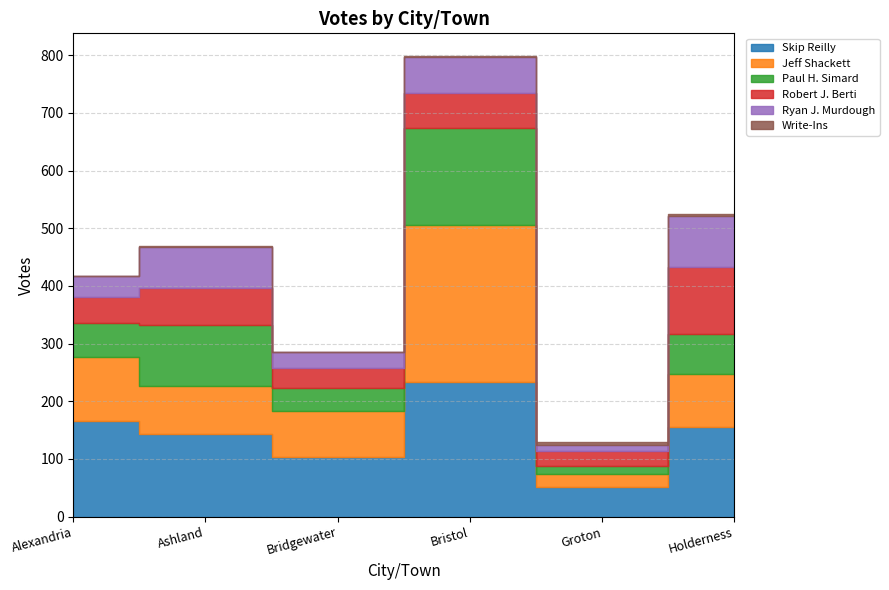

How many series are shown in this chart?

6